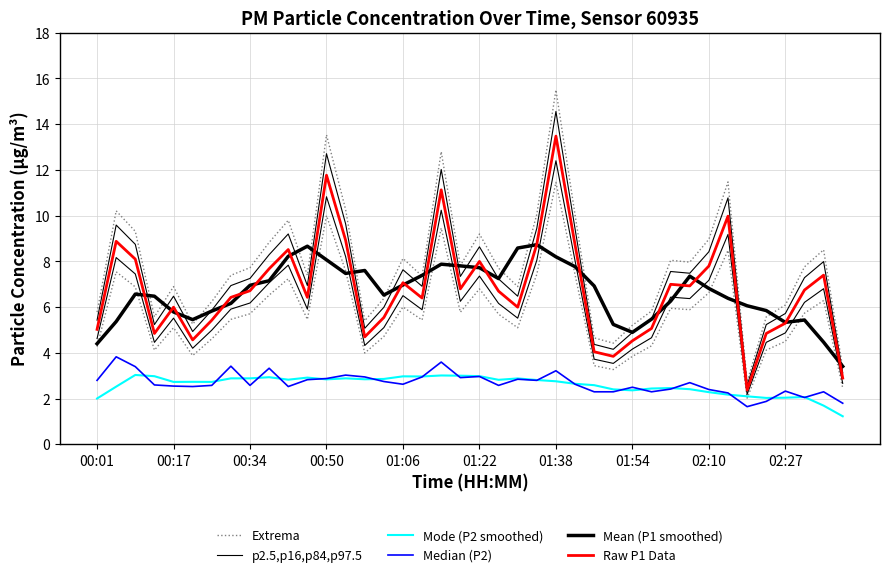

At 38, list the series in order from largest to smallest.

Extrema, Raw P1 Data, p2.5,p16,p84,p97.5, Mean (P1 smoothed), Median (P2), Mode (P2 smoothed)